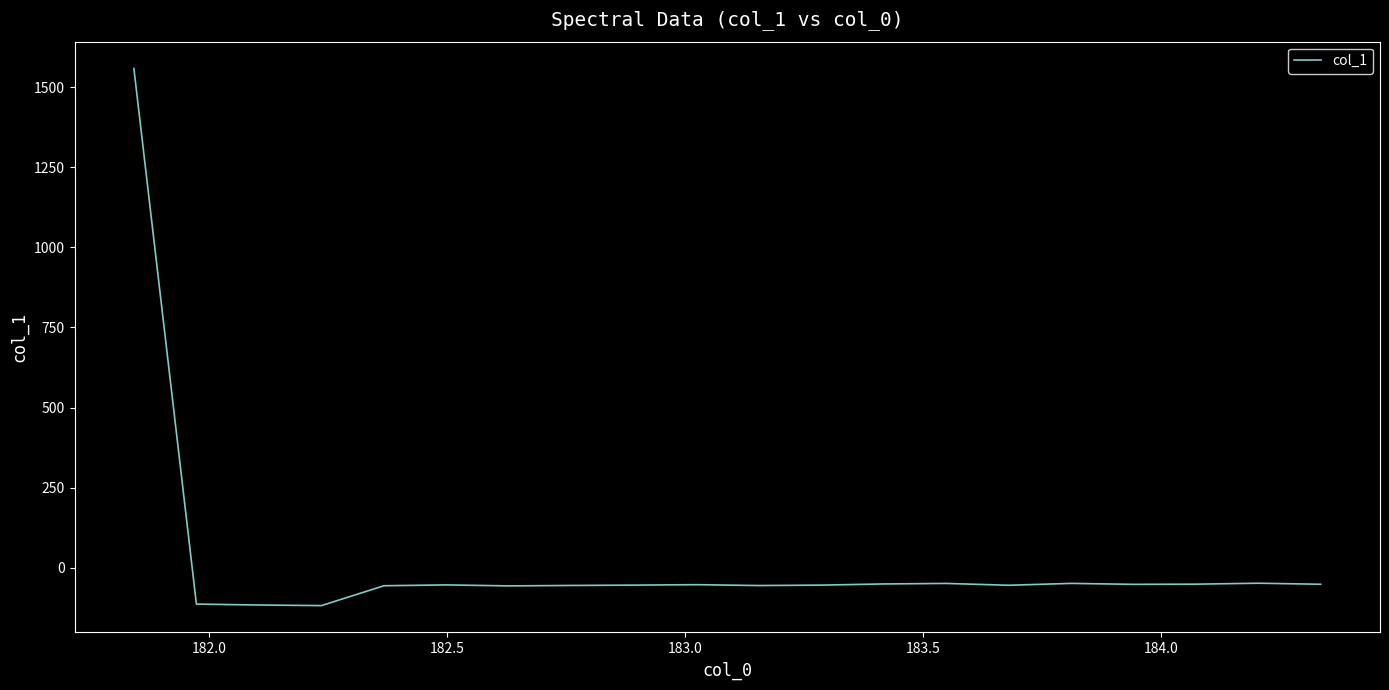

What is the difference between the second highest and second lowest values?

68.0